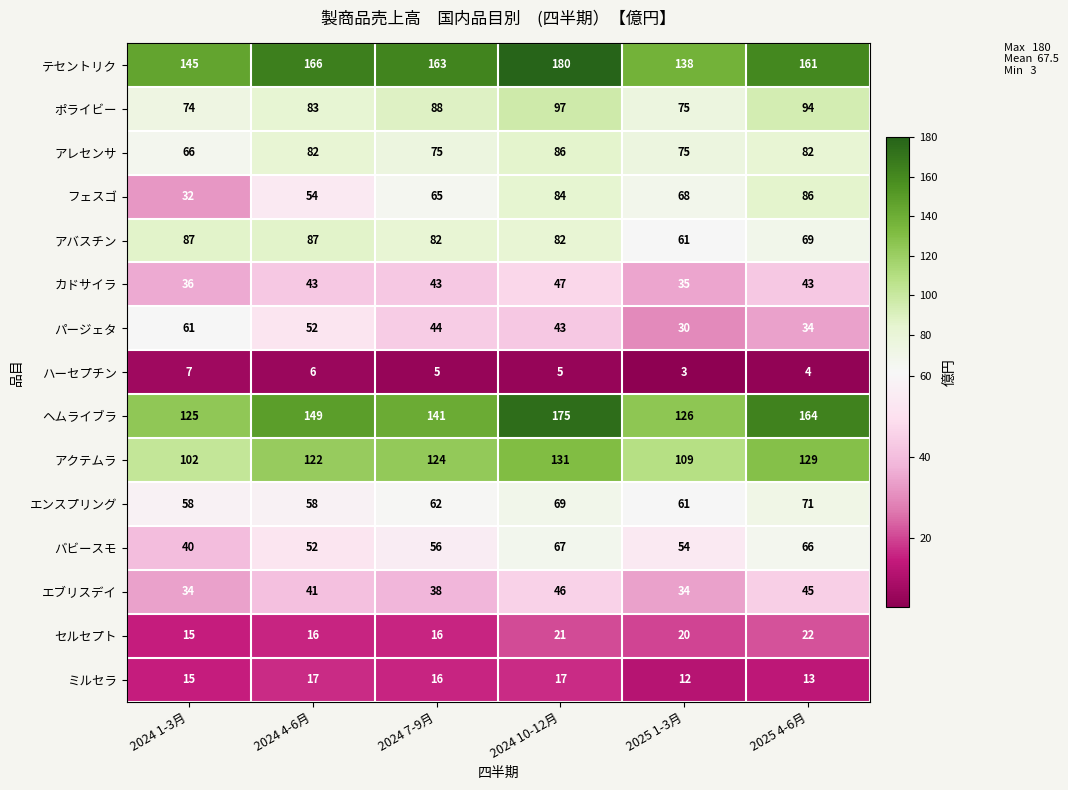

At which category does the chart reach its minimum across all series?

2025 1-3月